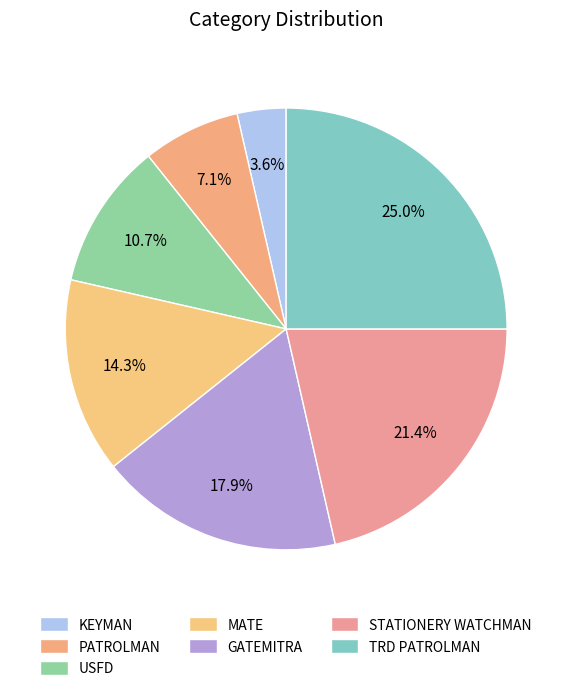

Which has a higher value, MATE or USFD?

MATE